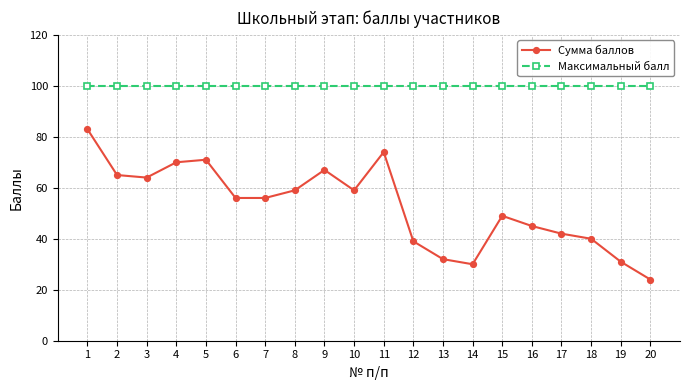

How many lines are shown in the chart?

2